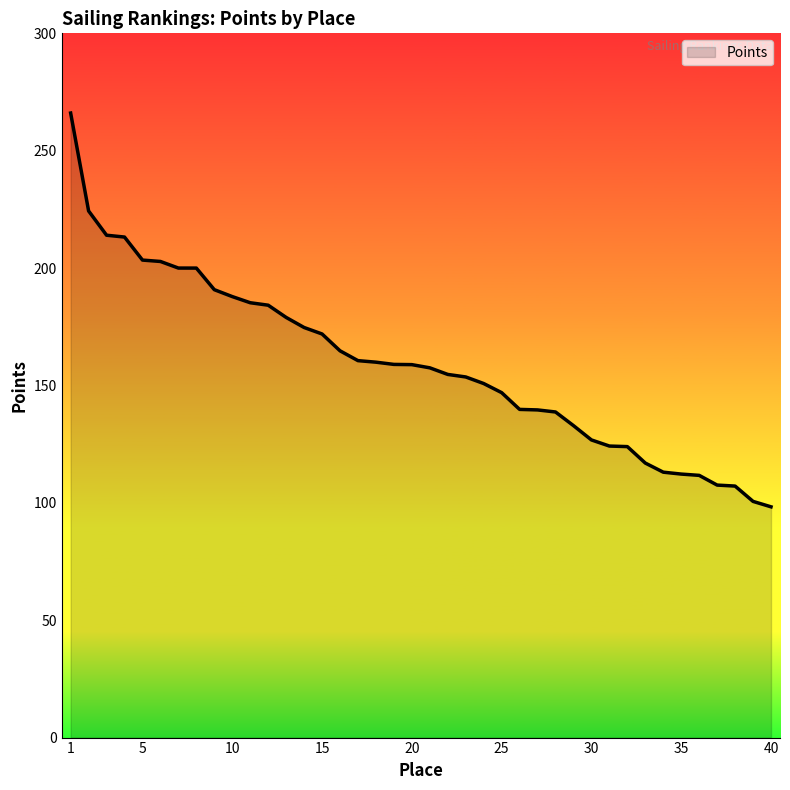

What is the difference between the maximum and minimum values?

167.7